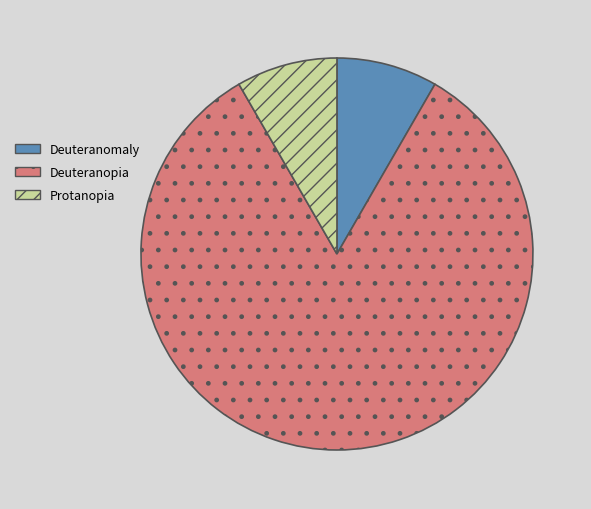

Which category has the biggest portion of the pie?

Deuteranopia